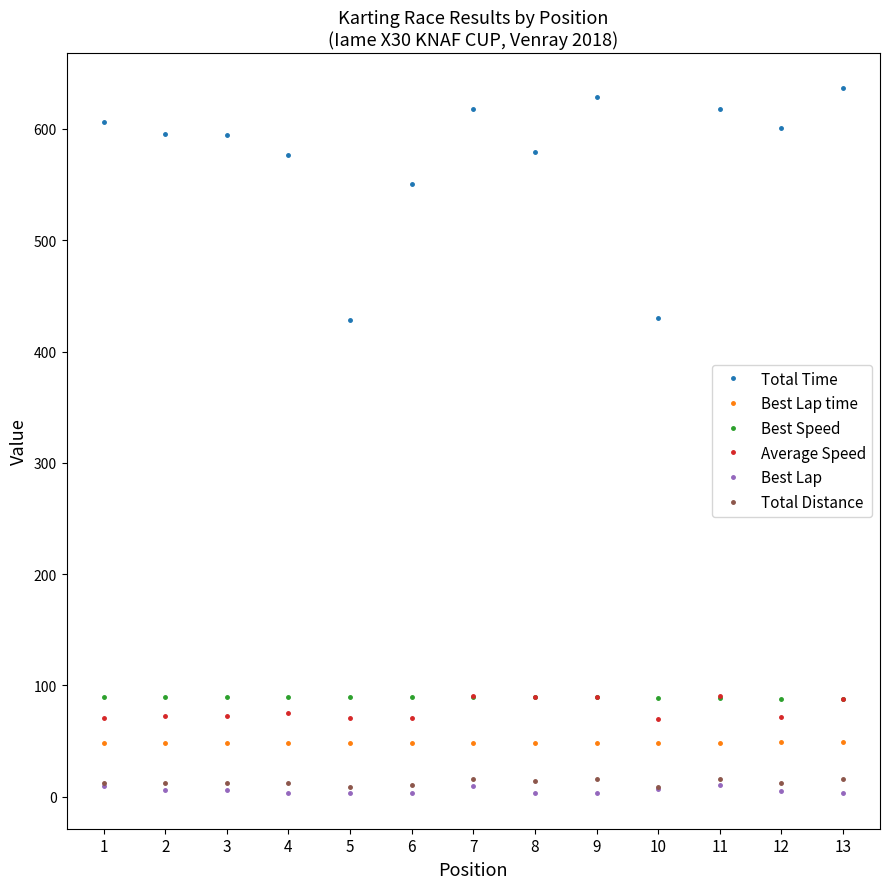

What is the difference between the highest and lowest values at 8?

575.9